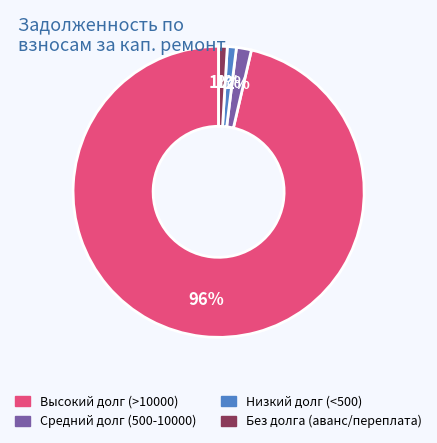

To the nearest percent, what is the average slice percentage?

25%